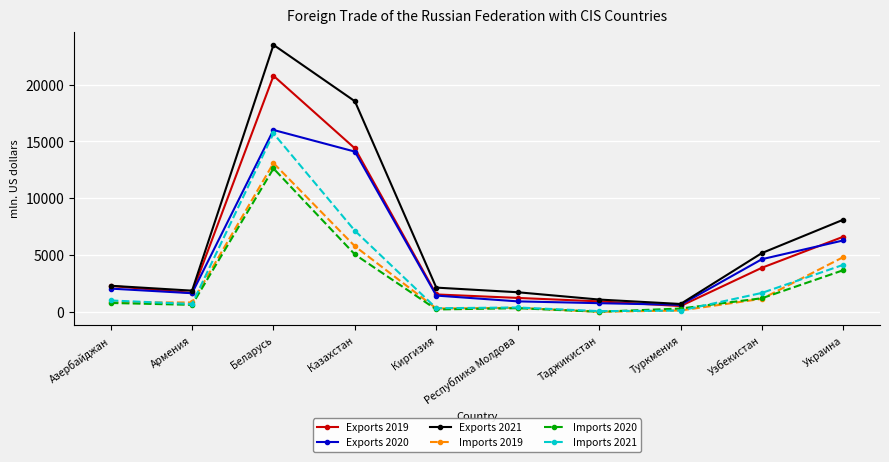

What is the total value across all series at Киргизия?

6112.0